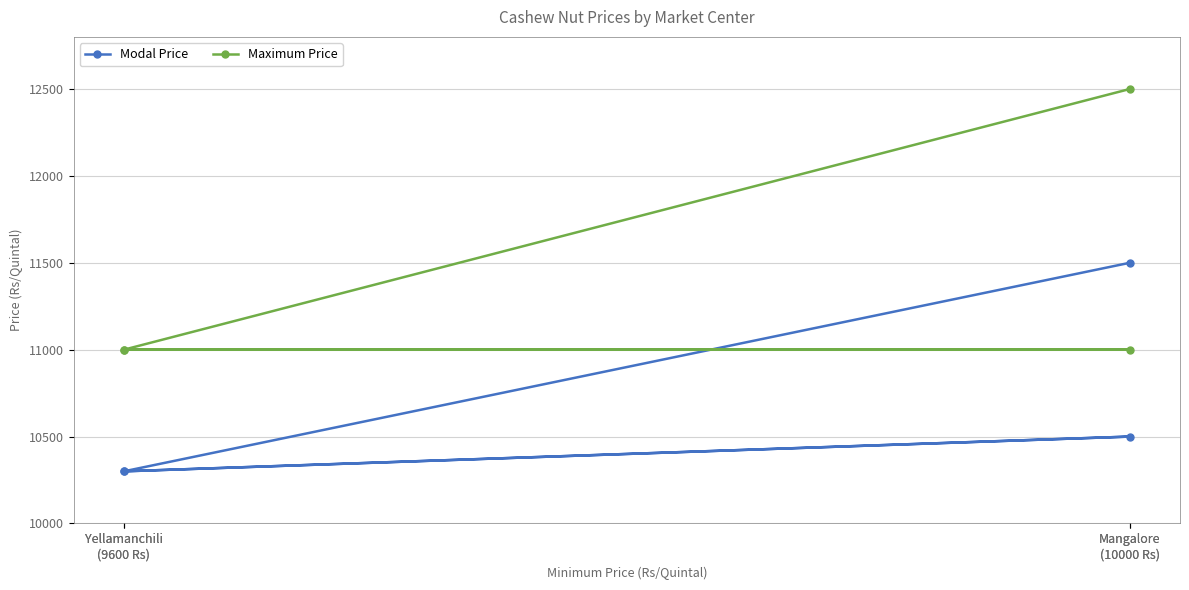

Does the chart display data point markers on the line(s)?

Yes